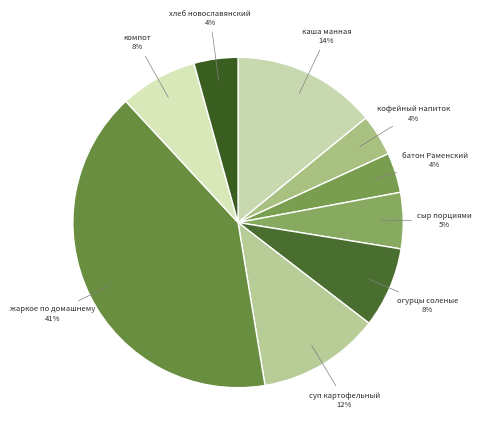

Which category has the biggest portion of the pie?

жаркое по домашнему